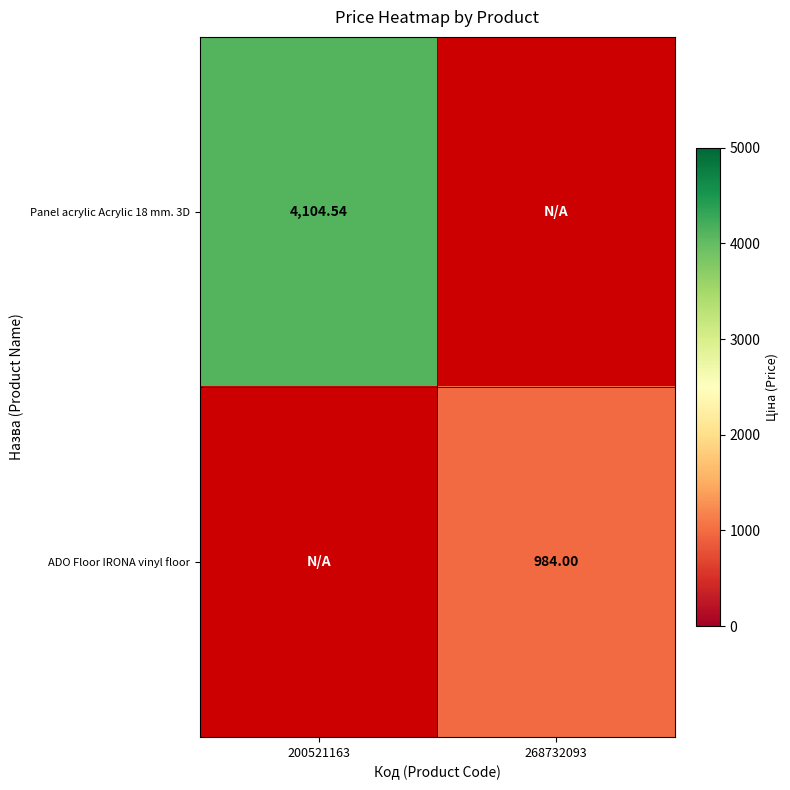

What is the minimum value shown in the chart?

984.0